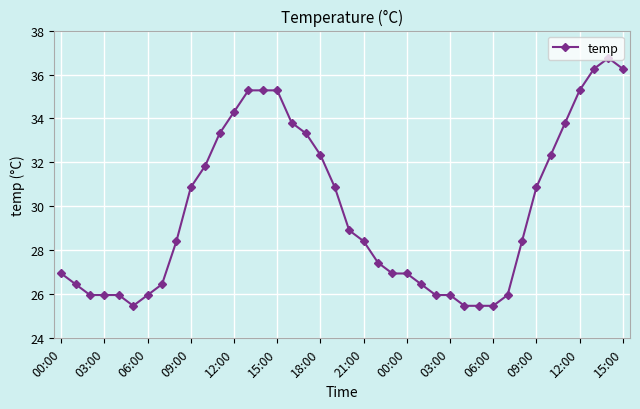

What is the value of the 39th point from the left?

36.8